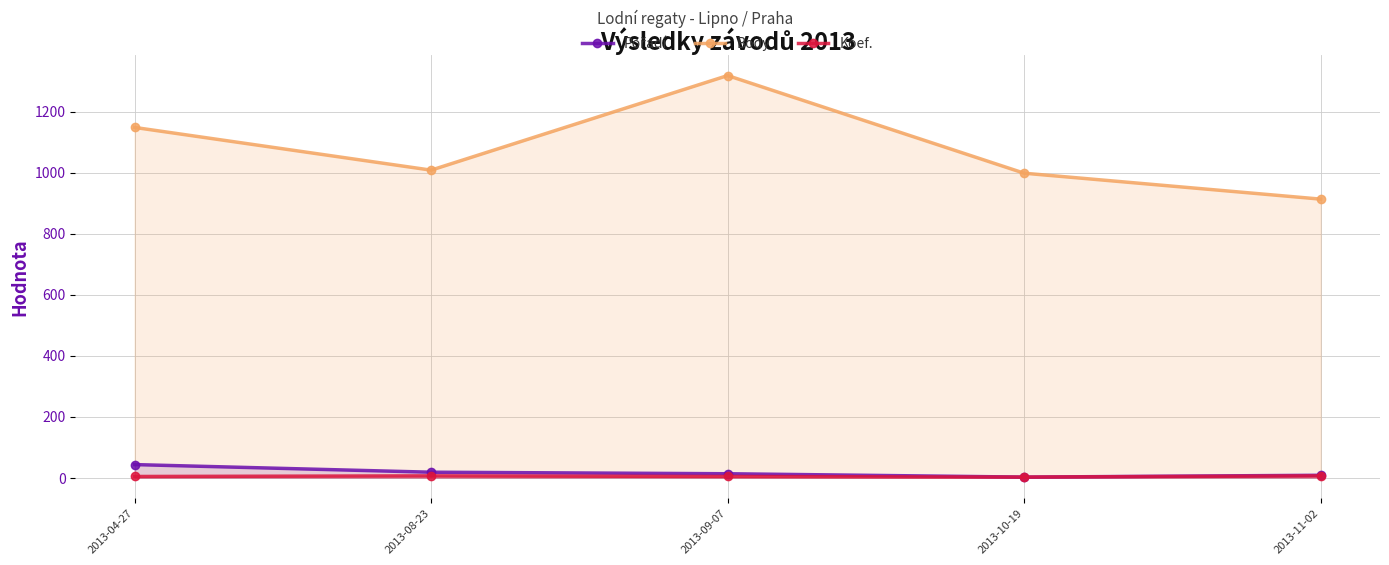

What is the maximum value for Pořadí?

43